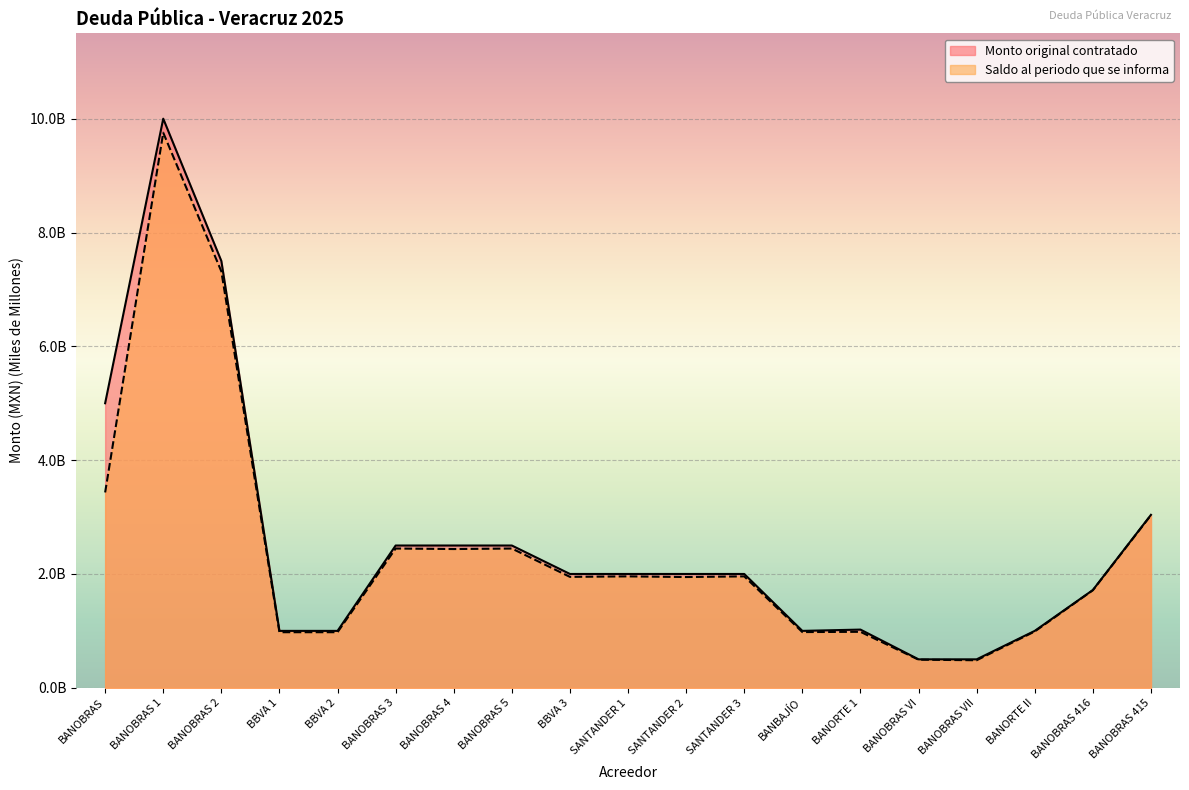

What is the greatest value displayed?

10.0